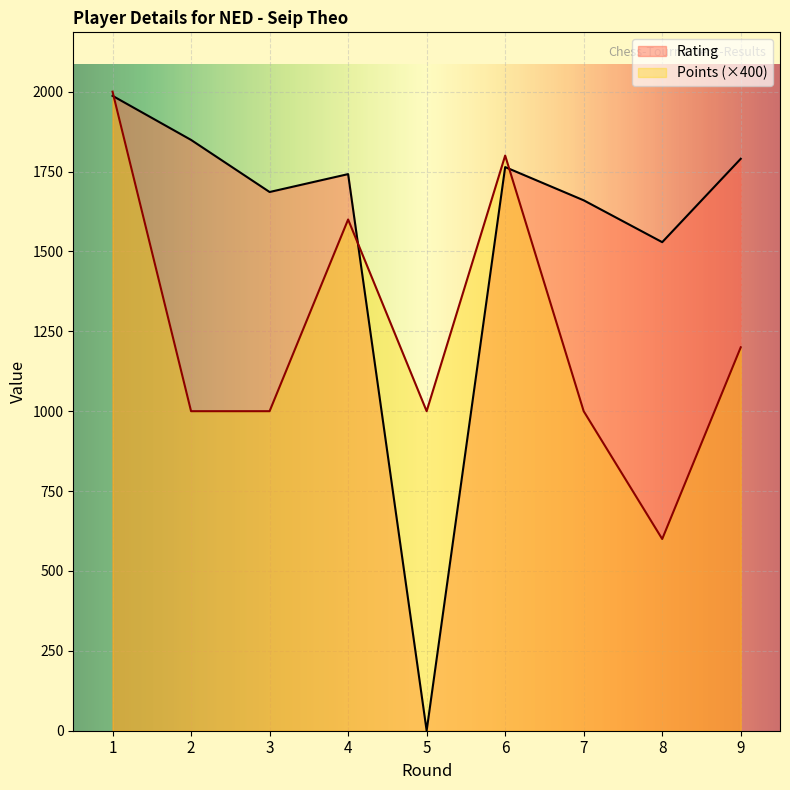

Between 9 and 1, which is larger?

1